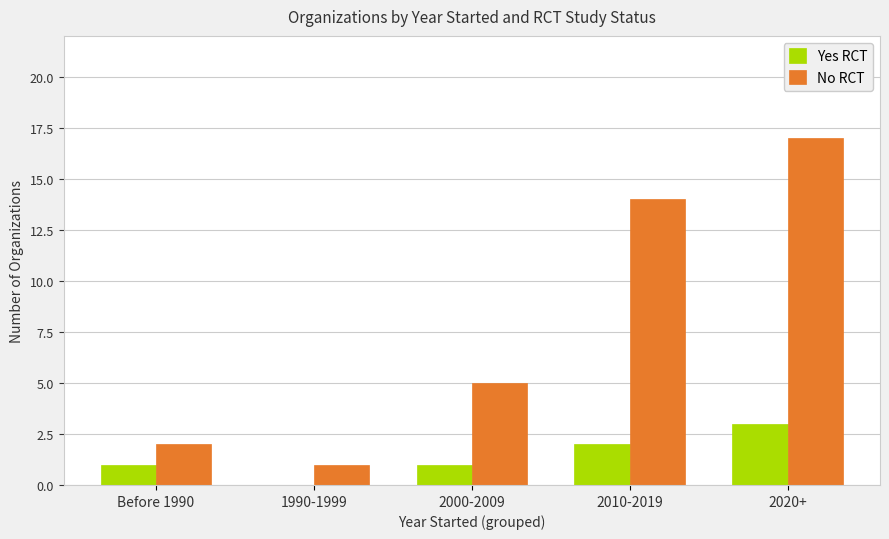

At which label does Yes RCT reach its peak?

2020+